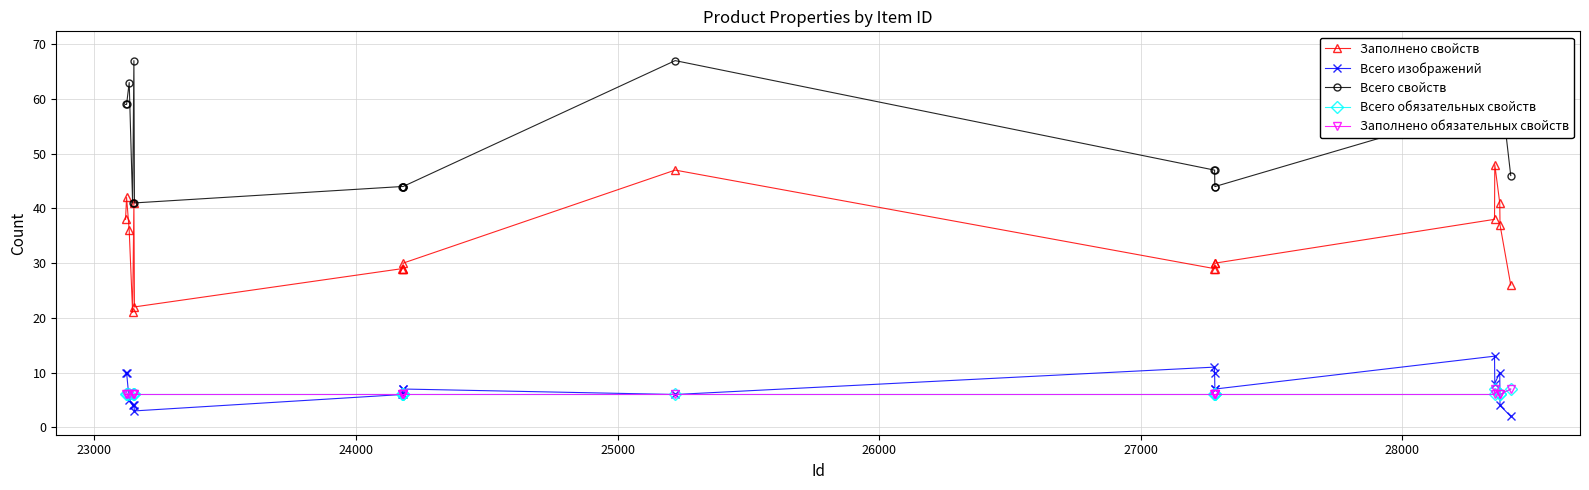

How many data points in Заполнено свойств are less than 30?

8